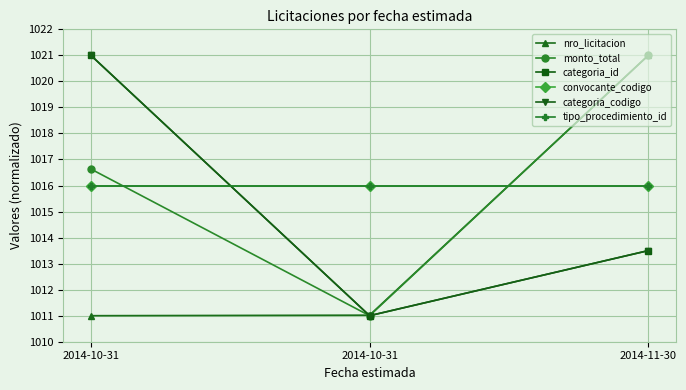

Does the chart have visible grid lines?

Yes